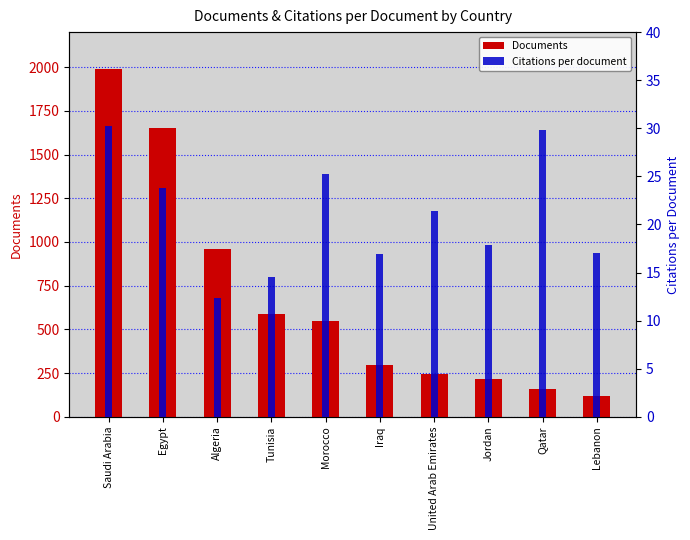

Where does the Documents series first go above 545?

Saudi Arabia